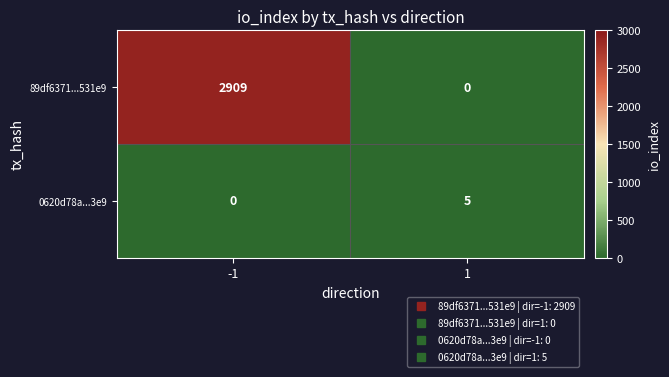

Is it true that 0620d78a...3e9 equals 0 at -1?

True